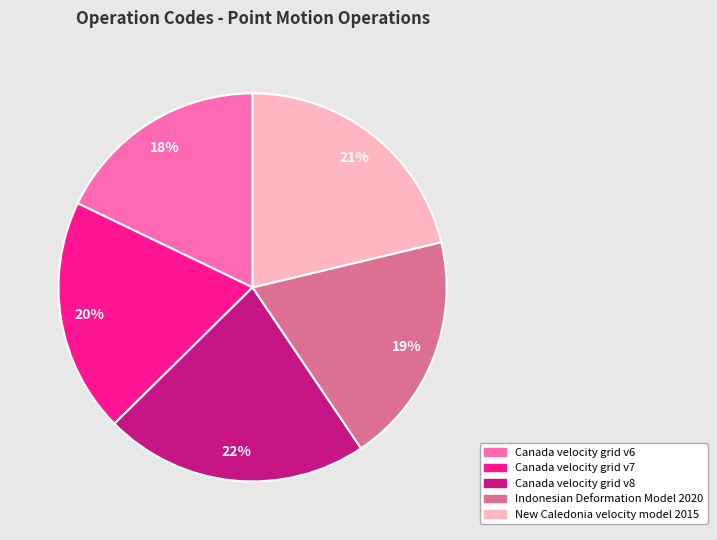

To the nearest percent, what is the difference between the New Caledonia velocity model 2015 and Canada velocity grid v6 slice percentages?

3%